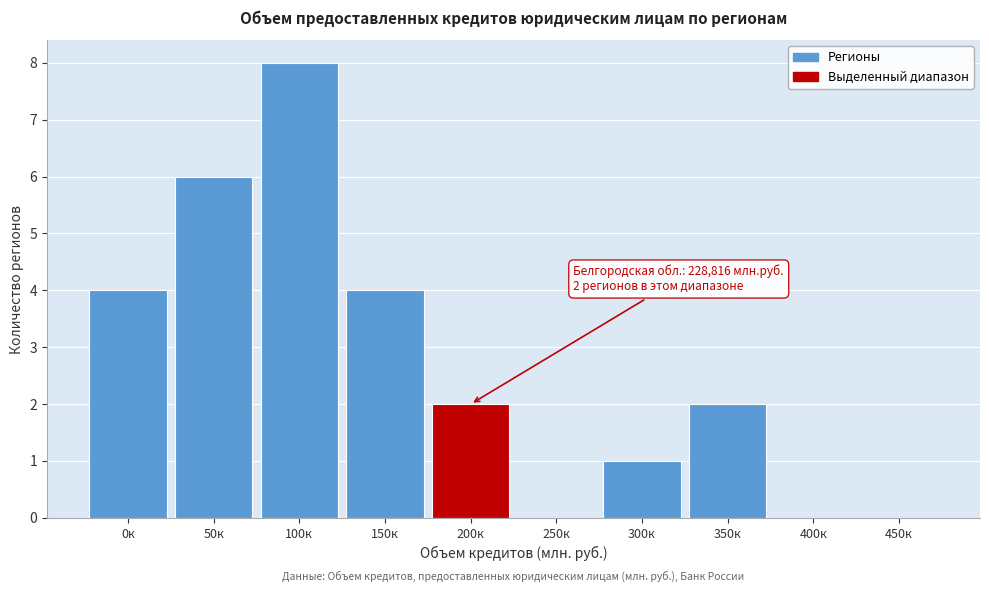

Reading left to right, what are all the values shown in this chart?

0к=4	50к=6	100к=8	150к=4	200к=2	250к=0	300к=1	350к=2	400к=0	450к=0